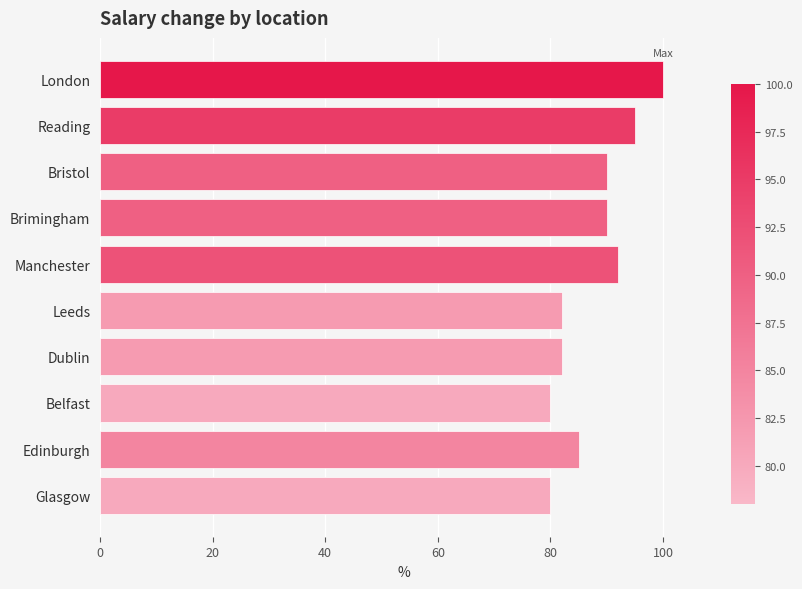

True or false: the data shows 82 at Leeds.

True